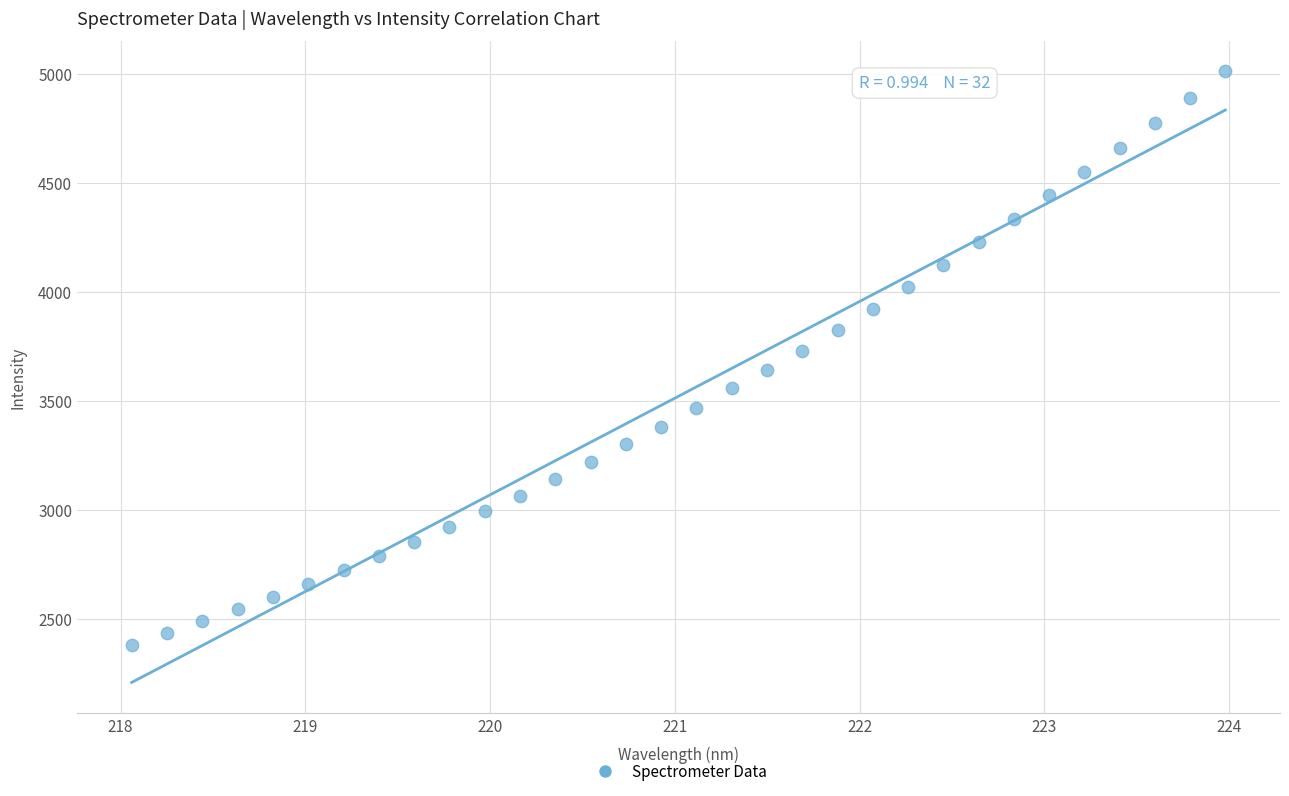

What is the range of Y values (max minus min)?

2626.9